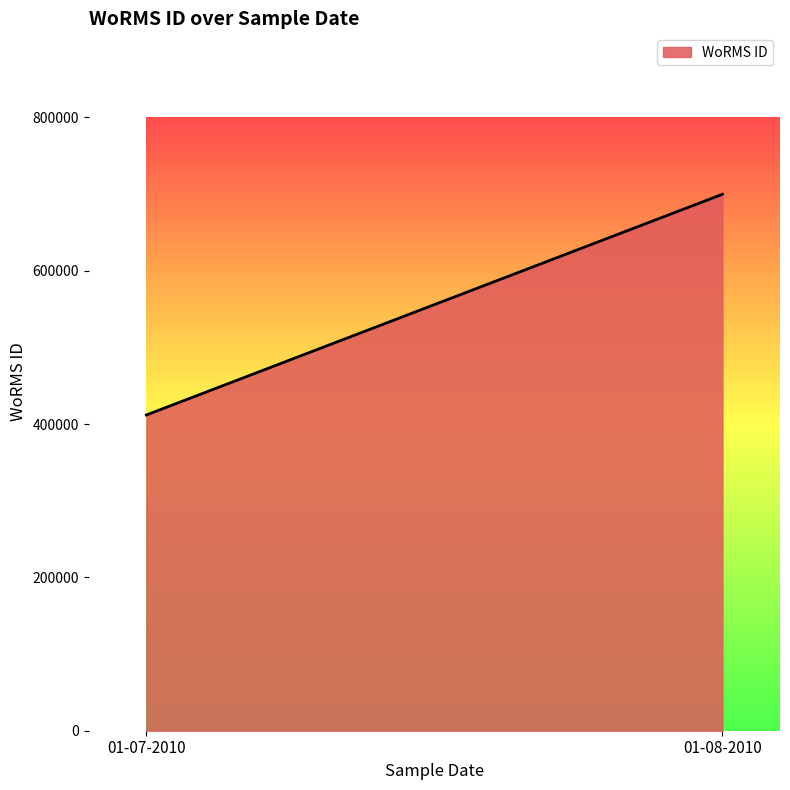

Which label corresponds to the largest value in the chart?

01-08-2010